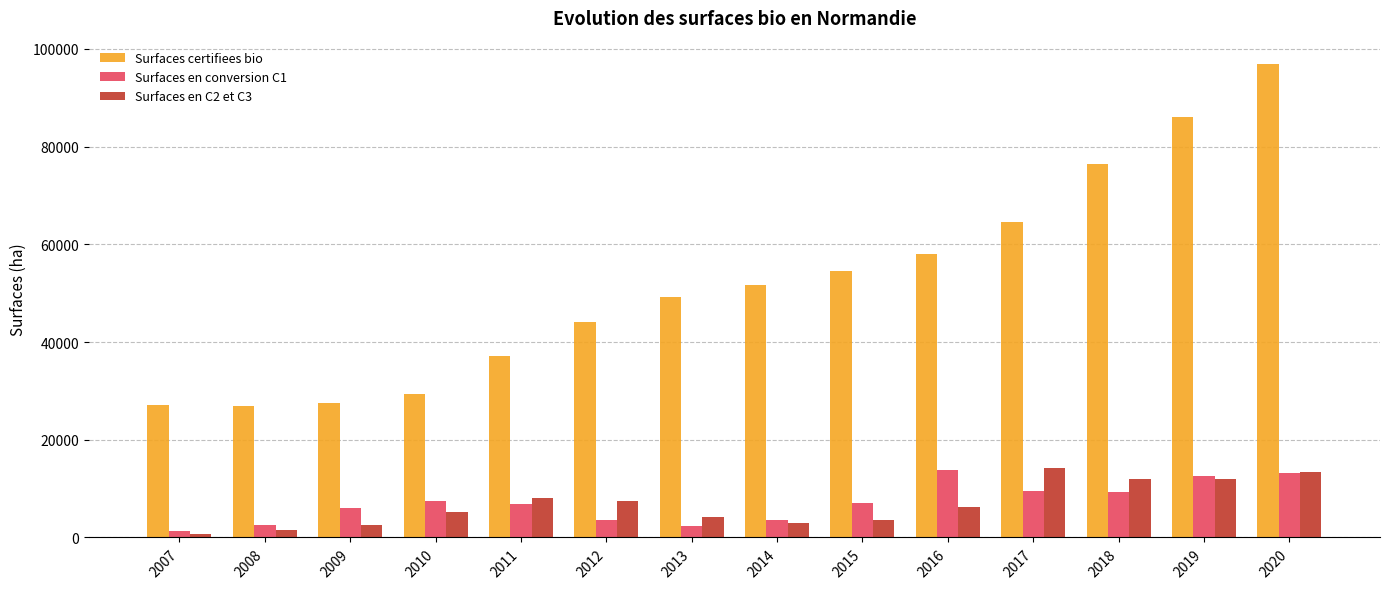

Which series has the largest total across all categories?

Surfaces certifiees bio